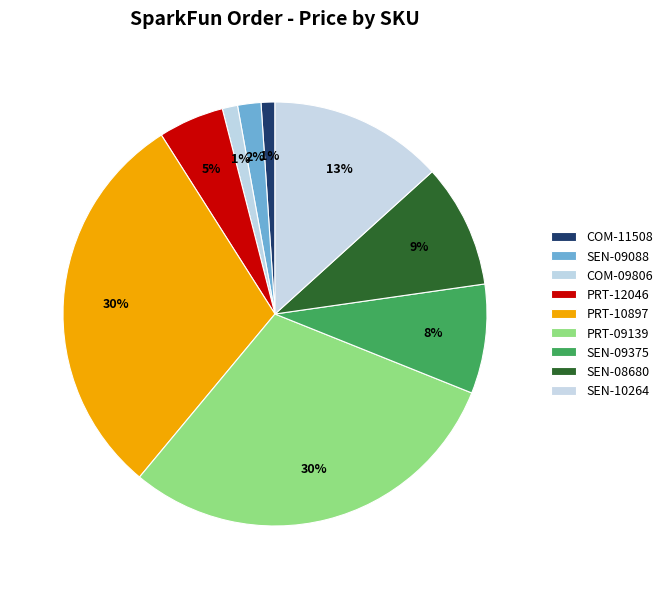

How many slices are in this pie chart?

9